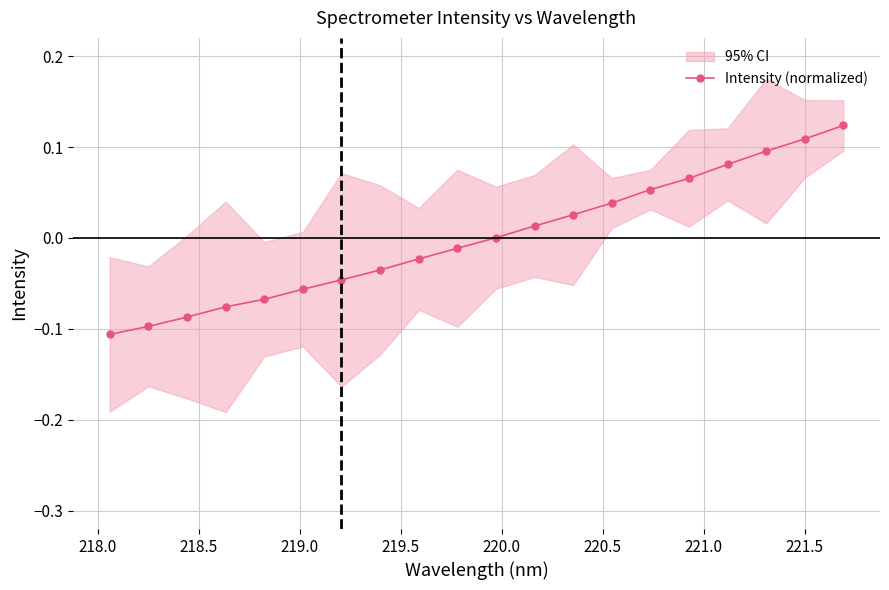

Reading right to left, list all the values displayed in this chart.

0.1	0.1	0.1	0.1	0.1	0.1	0.0	0.0	0.0	0.0	-0.0	-0.0	-0.0	-0.0	-0.1	-0.1	-0.1	-0.1	-0.1	-0.1